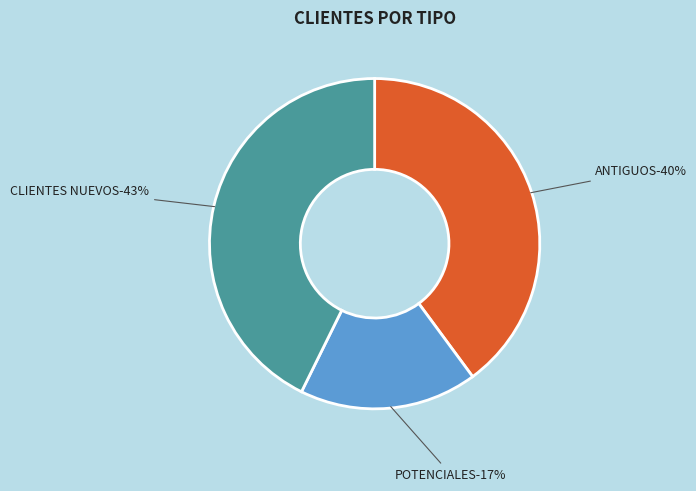

Which series has the largest range (max minus min)?

ANTIGUOS